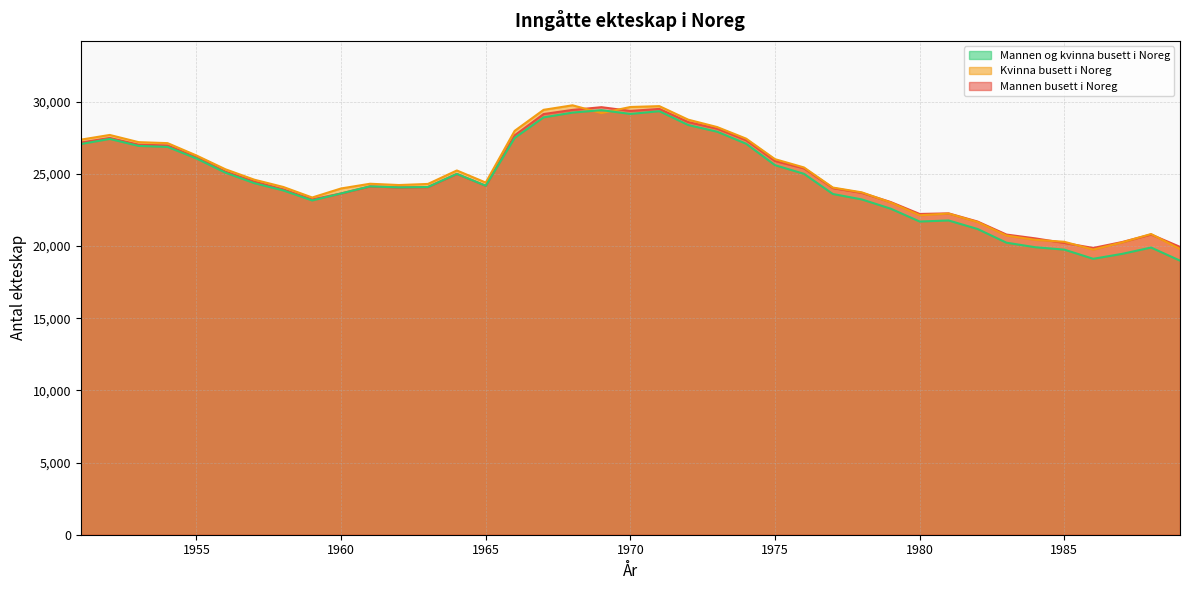

At how many categories does at least one series exceed 29701?

2